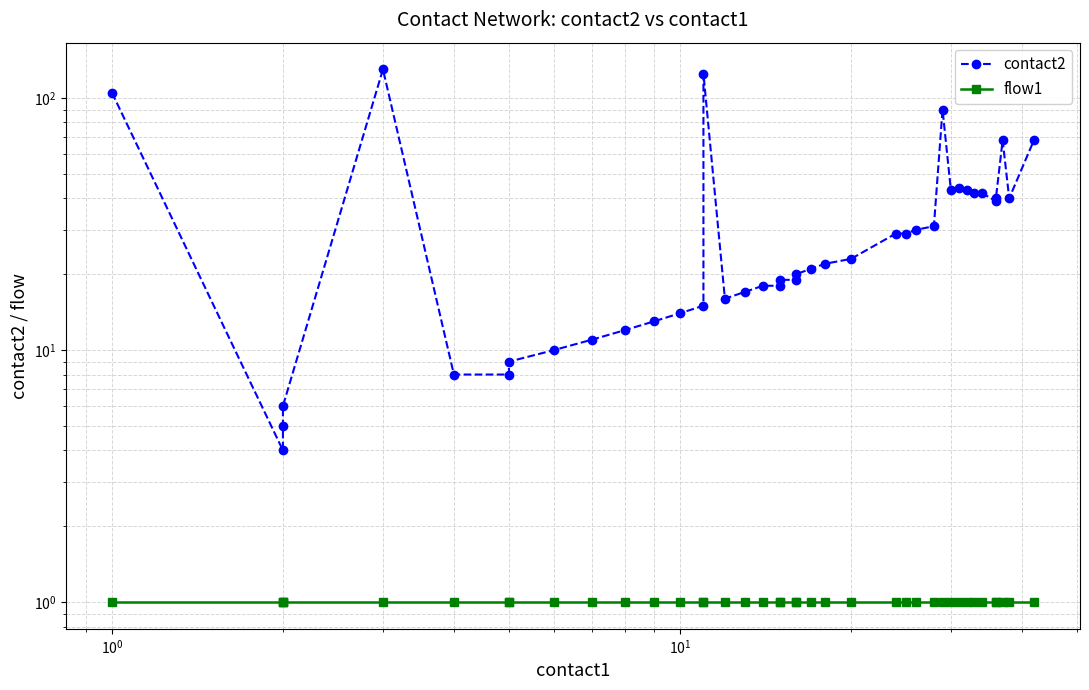

What is the label of the 2nd point from the right?

38